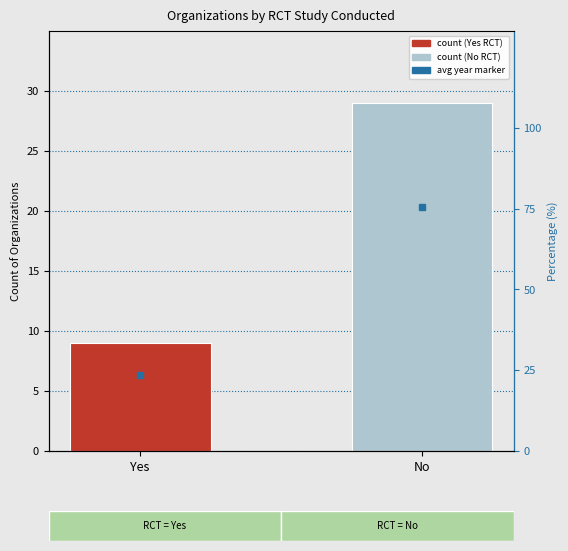

List the labels in order of value, largest first.

No, Yes